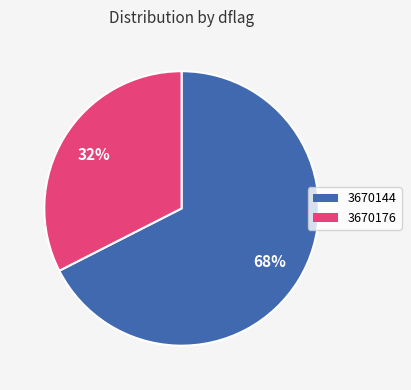

Does 3670176 account for over 50% of the chart?

No